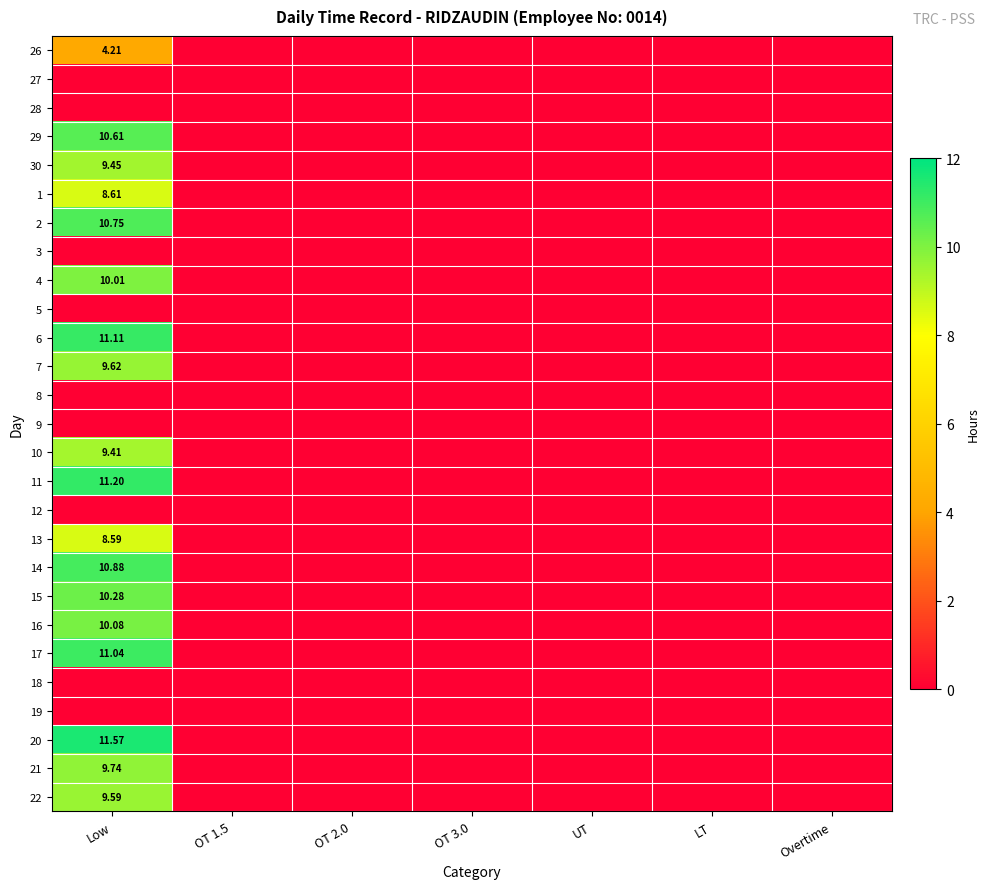

What is the maximum value shown in the chart?

11.6